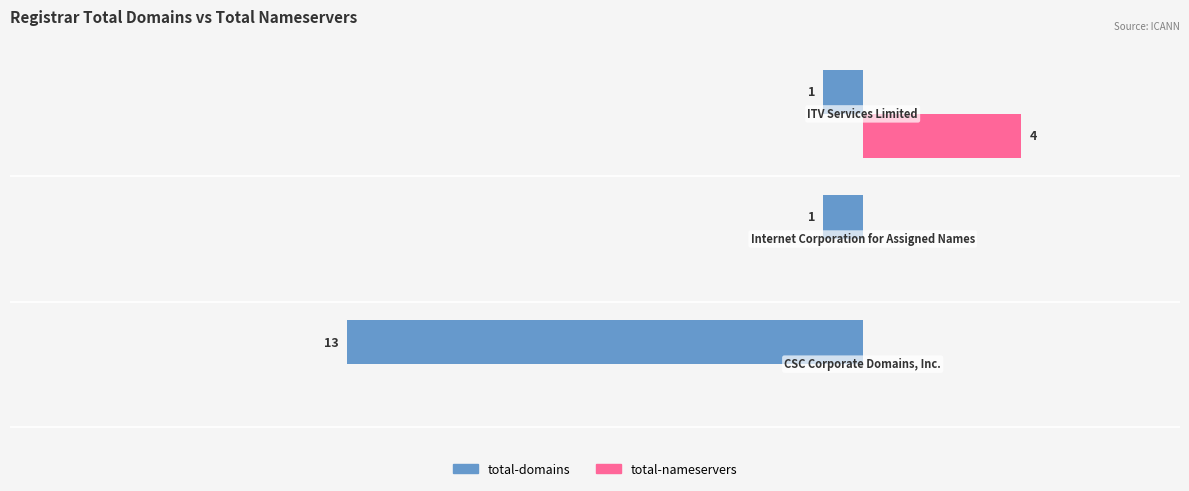

What are all the series names shown in the legend?

total-domains, total-nameservers